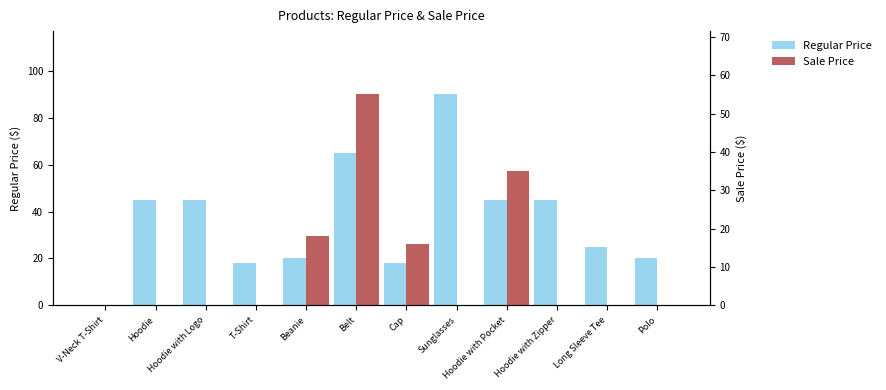

Rank the series by their average value, from lowest to highest.

Sale Price, Regular Price